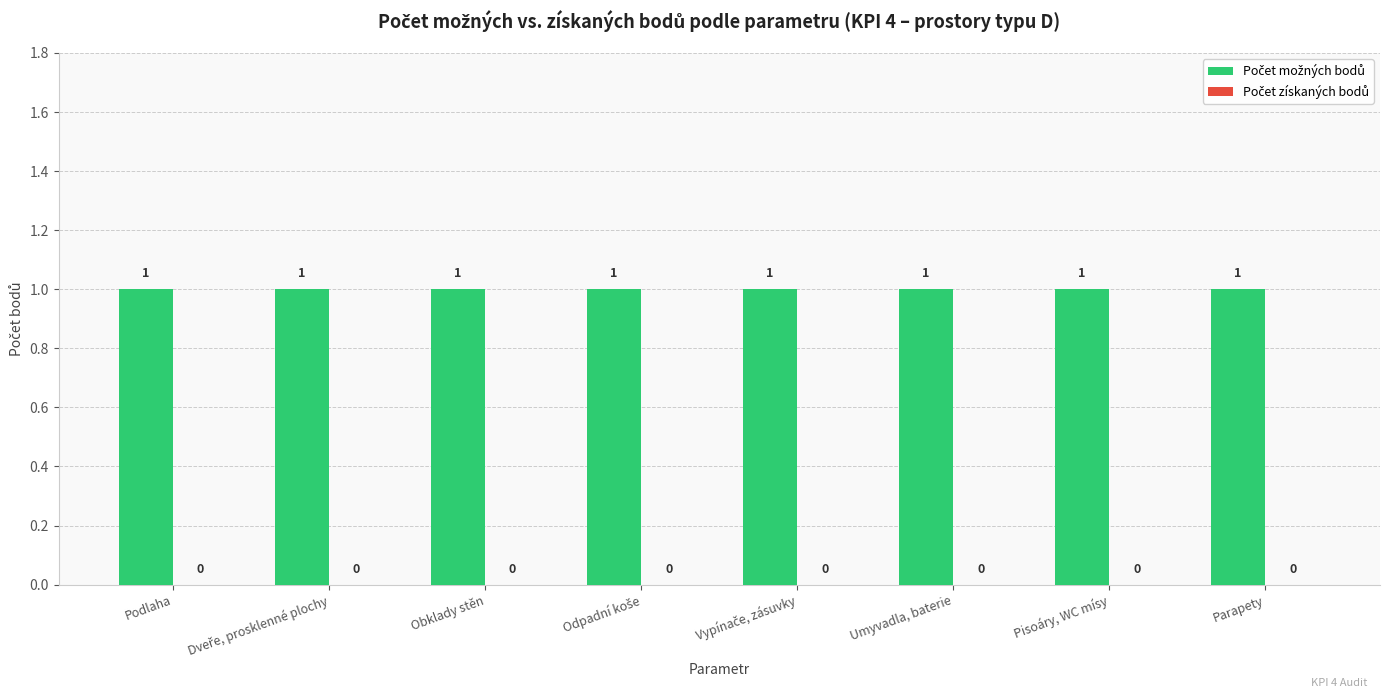

Reading right to left, what are all the values shown in this chart?

Počet možných bodů: Parapety=1	Pisoáry, WC mísy=1	Umyvadla, baterie=1	Vypínače, zásuvky=1	Odpadní koše=1	Obklady stěn=1	Dveře, prosklenné plochy=1	Podlaha=1
Počet získaných bodů: Parapety=0	Pisoáry, WC mísy=0	Umyvadla, baterie=0	Vypínače, zásuvky=0	Odpadní koše=0	Obklady stěn=0	Dveře, prosklenné plochy=0	Podlaha=0